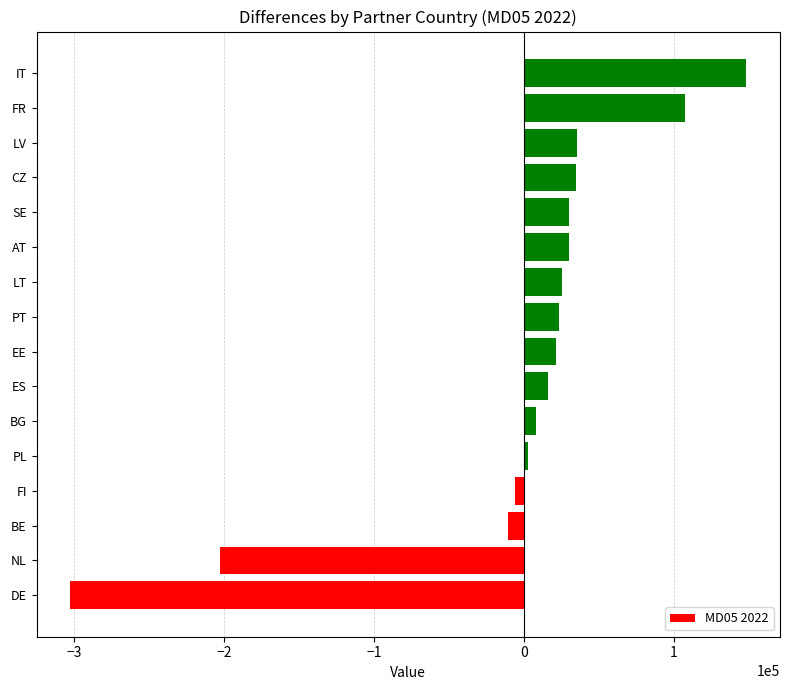

What is the difference between the maximum and minimum values?

450795.0